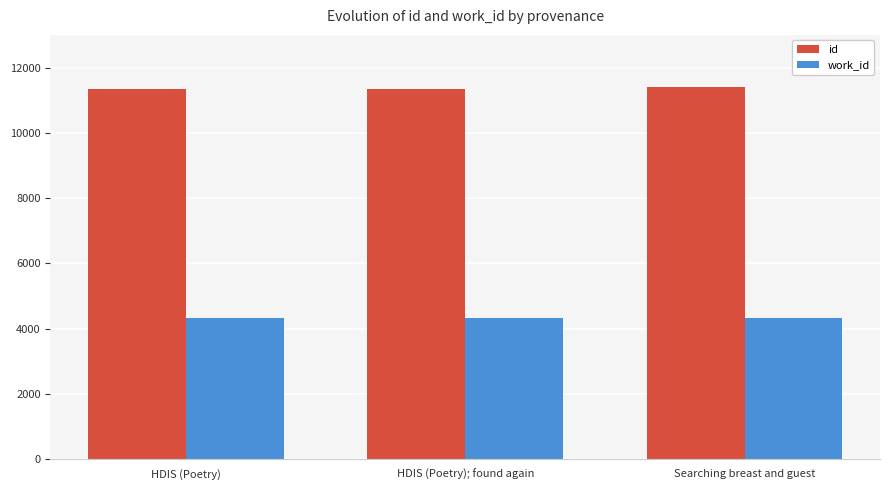

What is the smallest value displayed?

4339